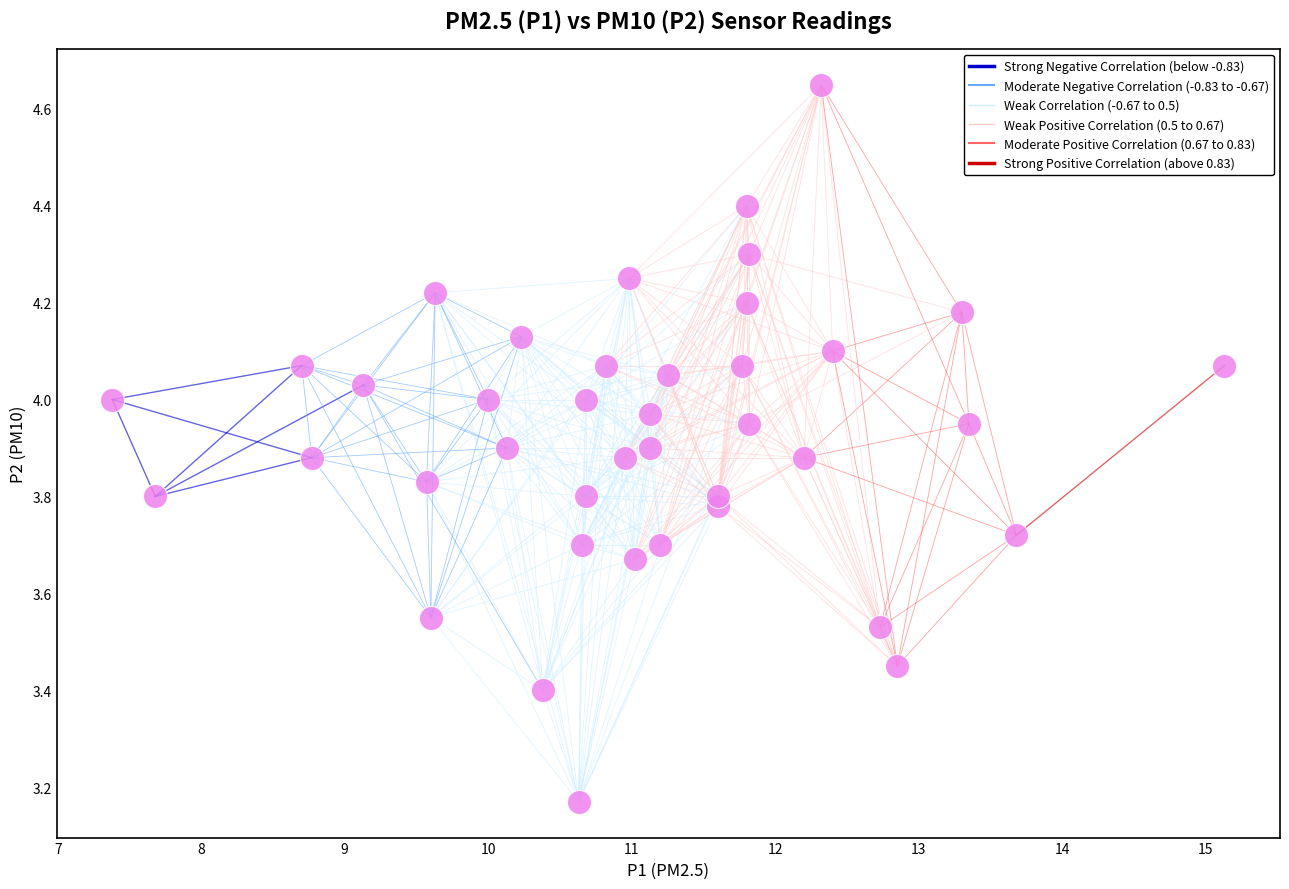

What is the range of X values (max minus min)?

7.8